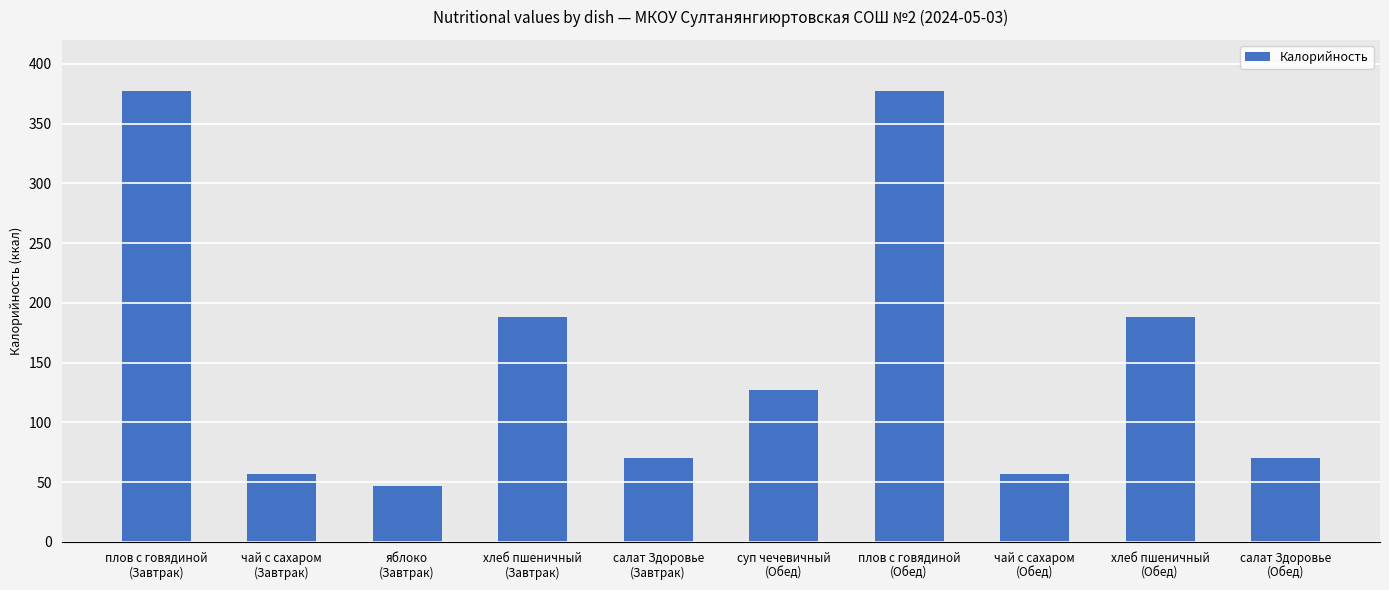

What is the maximum value shown in the chart?

377.0